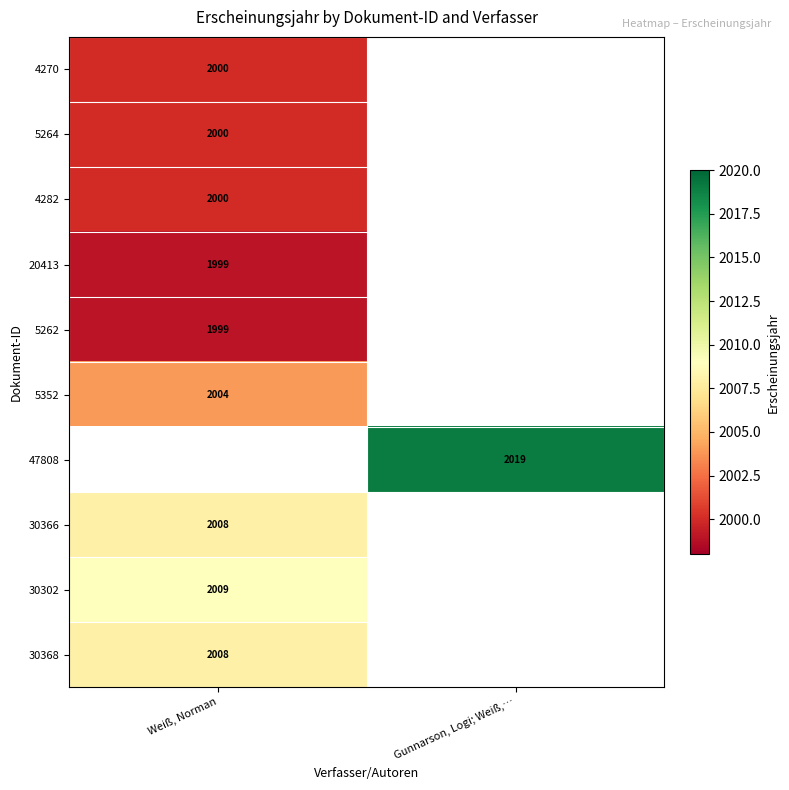

The 30366 series shows 2008 at Weiß, Norman. True or false?

True